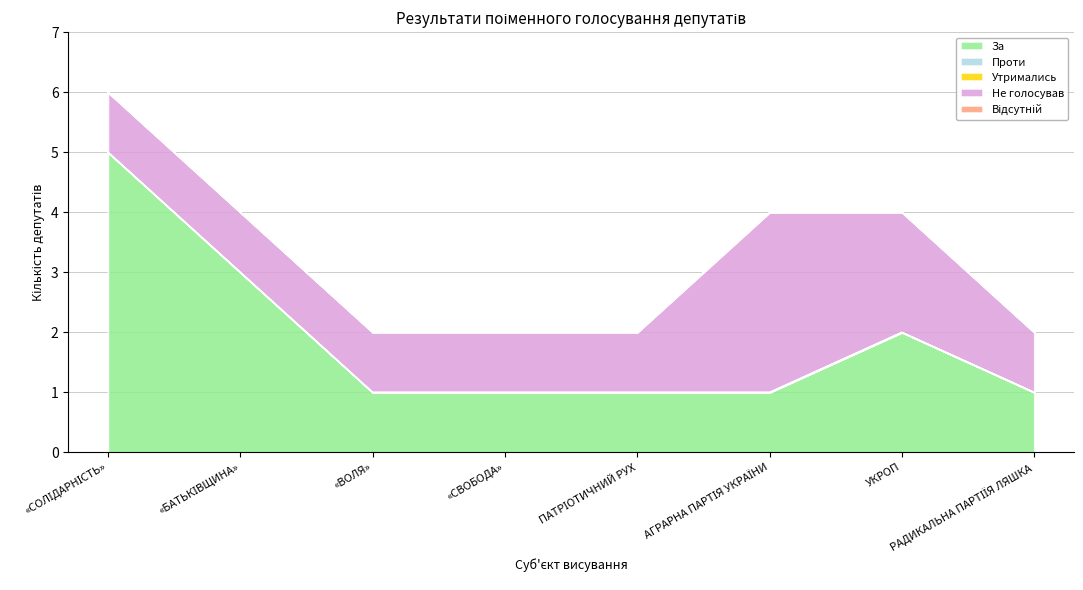

At «СОЛІДАРНІСТЬ», list the series in order from largest to smallest.

За, Не голосував, Проти, Утримались, Відсутній